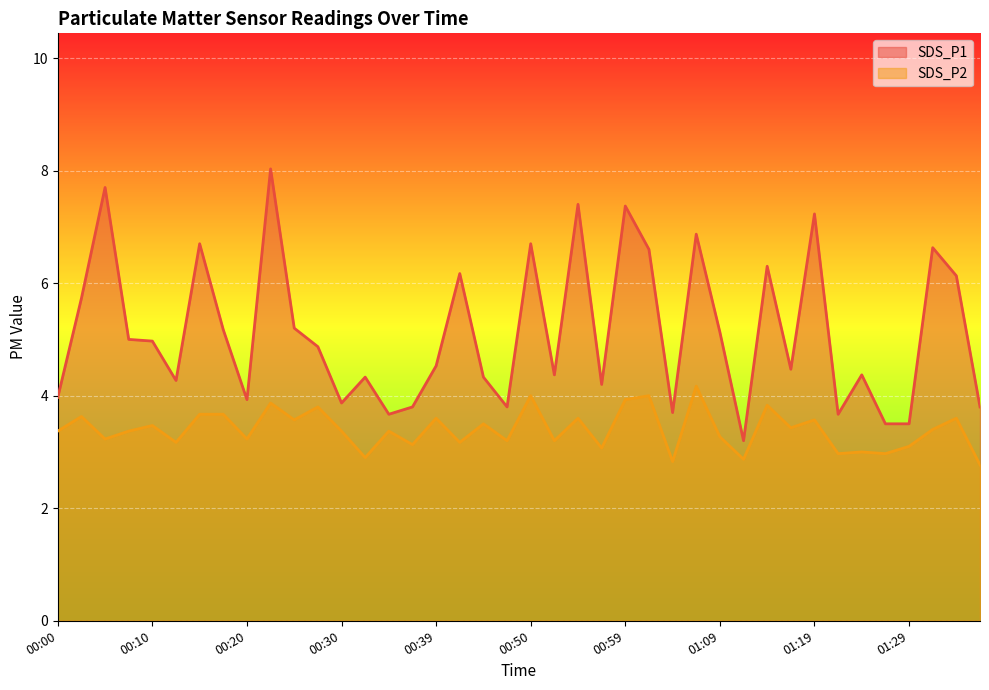

How many lines are shown in the chart?

2